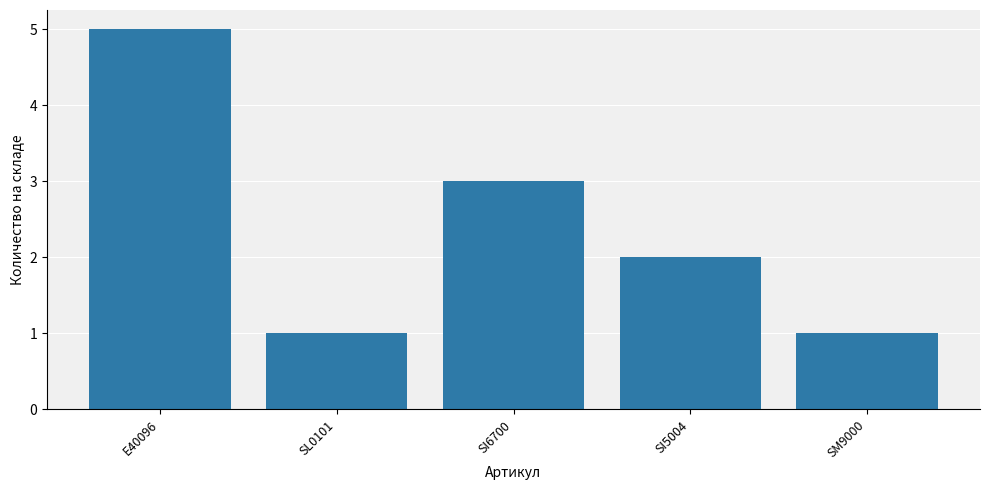

What is the change in value from E40096 to SL0101?

-4